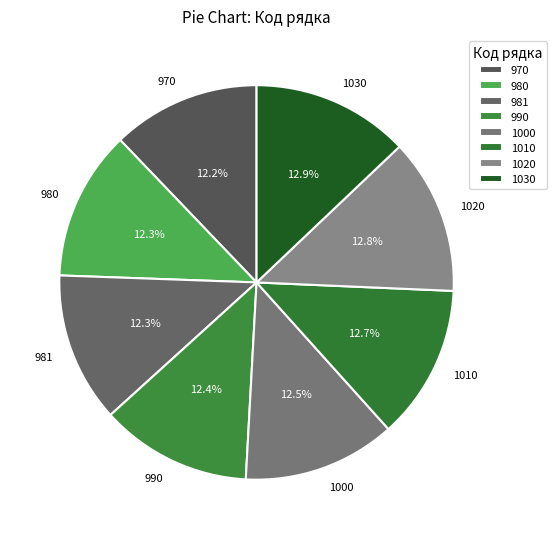

Approximately how many times larger is the value at 1010 compared to 981?

1.0